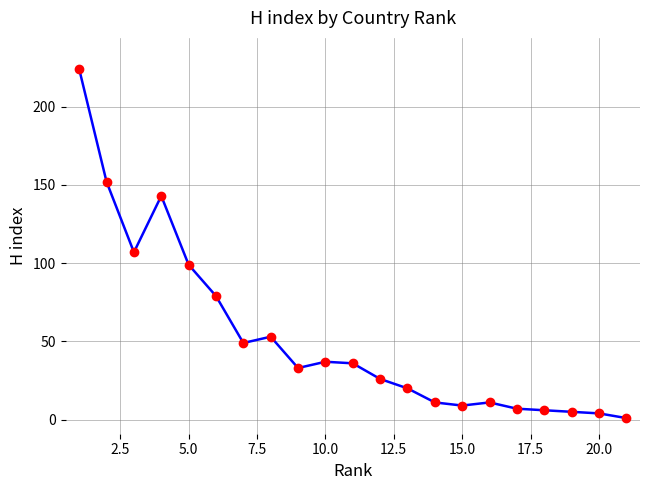

What is the average value?

53